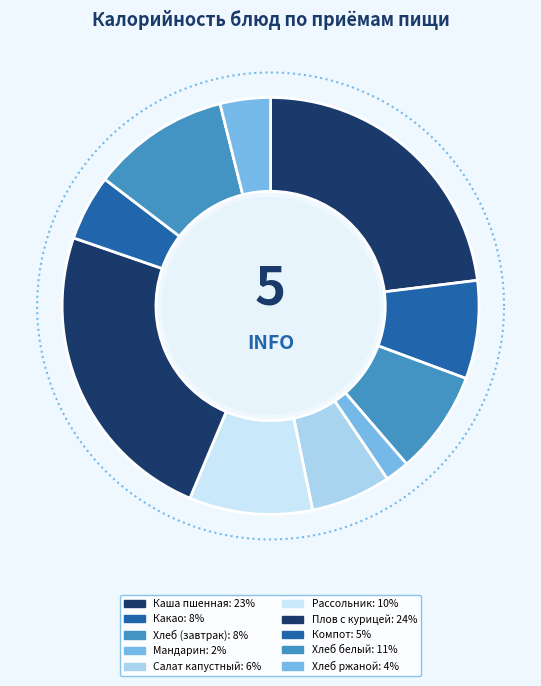

Which slice is the largest?

плов с курицей